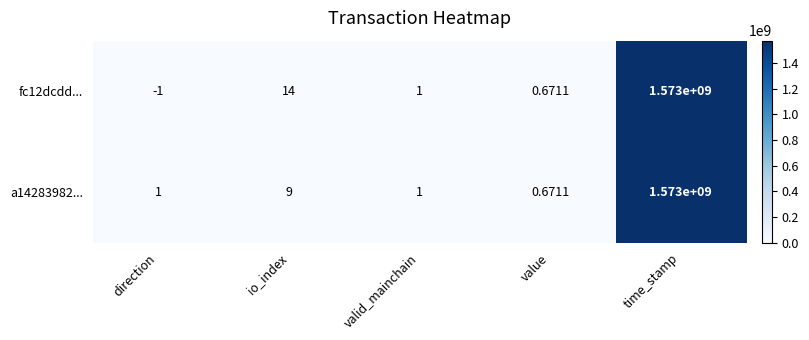

At which label does a14283982... reach its peak?

time_stamp